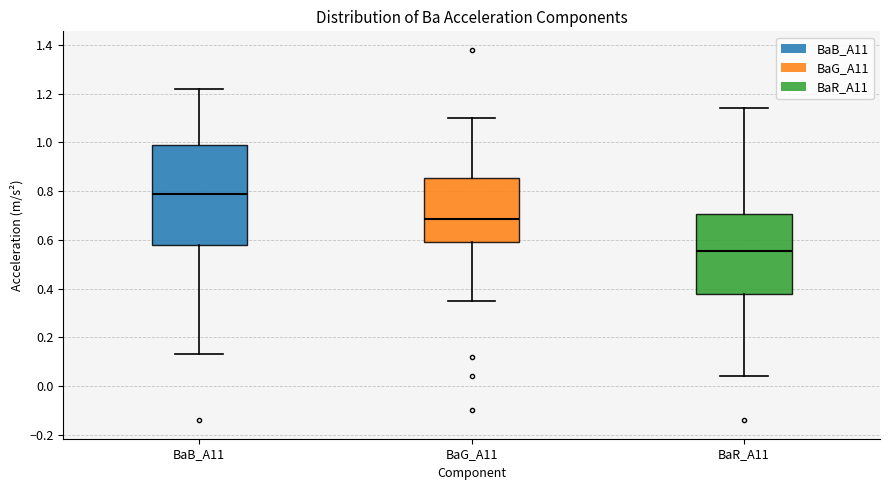

Reading left to right, transcribe this box plot: for each box, give where its median line is, the range the box spans, and where its two whiskers end, as read against the y-axis. The values are not printed on the chart, so give them approximately, as read against the axis.

BaB_A11: median 0.80, box 0.58 to 0.98, whiskers 0.14 to 1.22
BaG_A11: median 0.68, box 0.60 to 0.86, whiskers 0.36 to 1.10
BaR_A11: median 0.56, box 0.38 to 0.70, whiskers 0.04 to 1.14